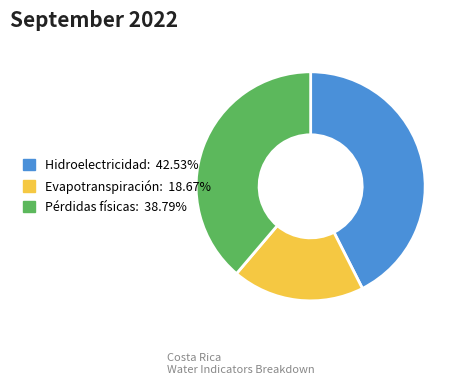

Combined, do Evapotranspiración and Pérdidas físicas account for over 50%?

Yes